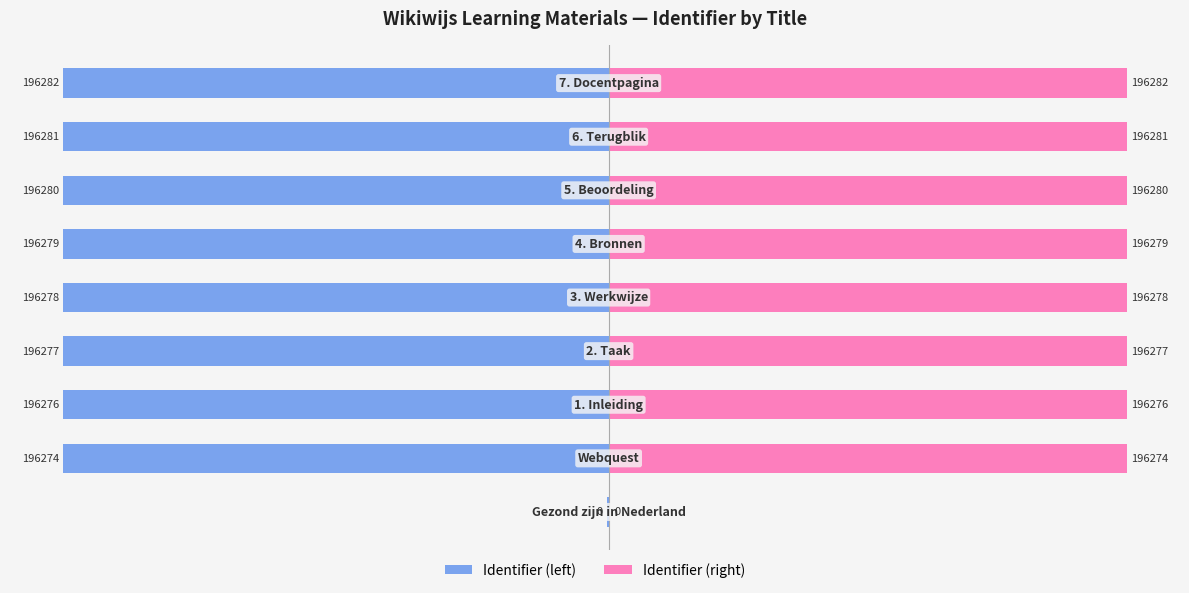

Reading left to right, extract all data points from this chart.

Identifier (left): −250=-0.5	−200=-196.3	−150=-196.3	−100=-196.3	−50=-196.3	0=-196.3	50=-196.3	100=-196.3	150=-196.3
Identifier (right): −250=0.5	−200=186.5	−150=186.5	−100=186.5	−50=186.5	0=186.5	50=186.5	100=186.5	150=186.5